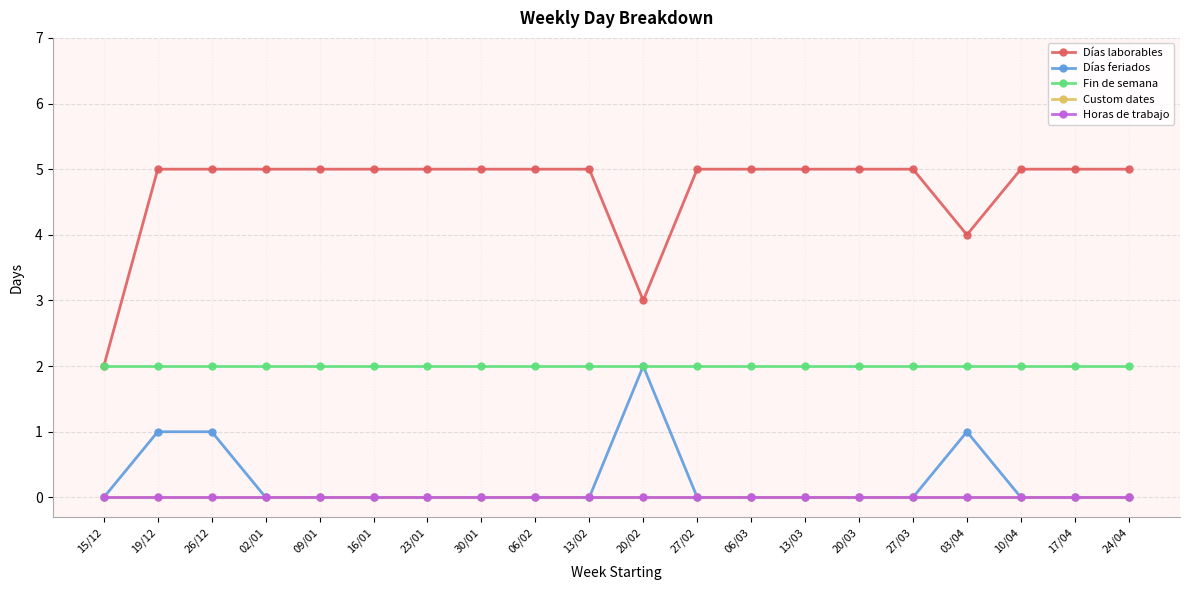

True or false: Fin de semana has more than 1 points higher than both neighbors.

False